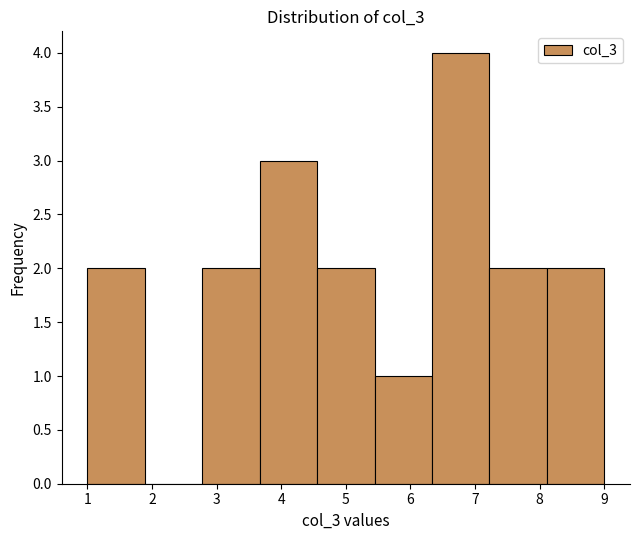

Reading left to right, transcribe this chart: for each bar, give the range it covers on the x-axis and its height. Neither the bar edges nor the heights are printed on the chart, so give them approximately, as read against the axes.

1.0 to 1.9: 2
1.9 to 2.8: 0
2.8 to 3.7: 2
3.7 to 4.6: 3
4.6 to 5.4: 2
5.4 to 6.3: 1
6.3 to 7.2: 4
7.2 to 8.1: 2
8.1 to 9.0: 2